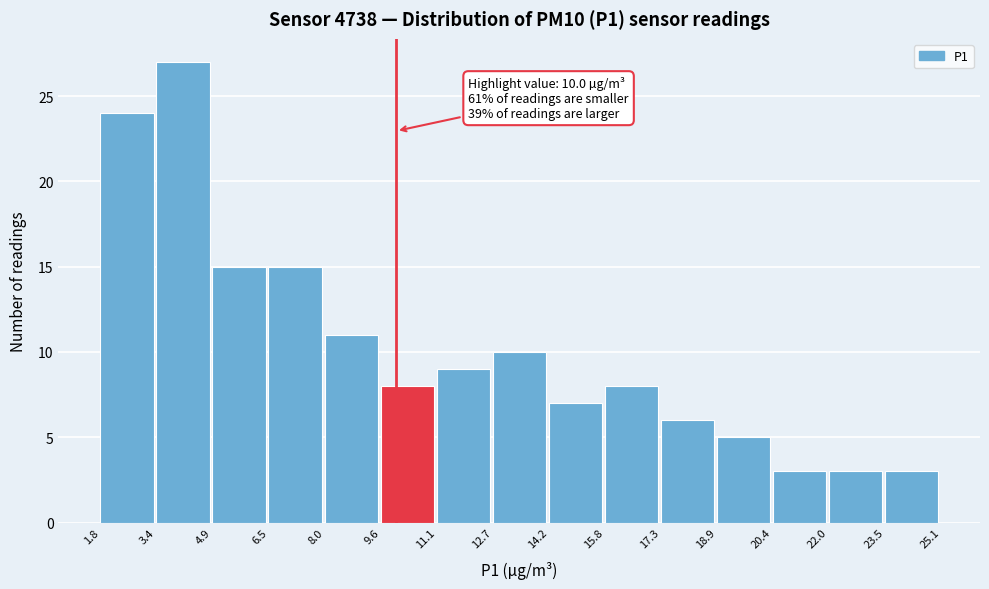

Which range on the x-axis has the tallest bar?

3.4 to 4.9